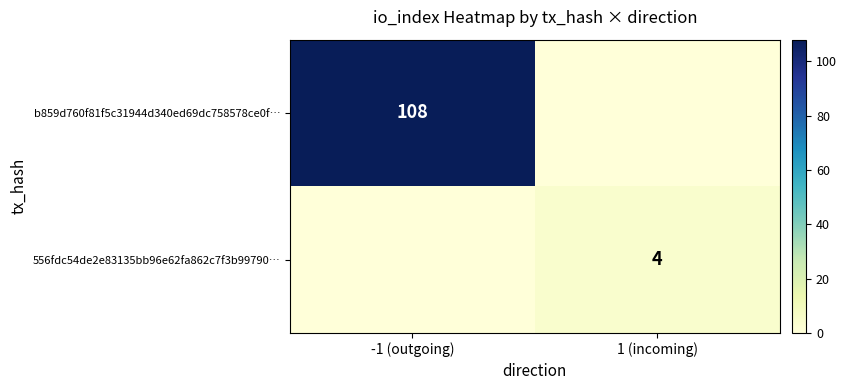

Is the value of 556fdc54de2e83135bb96e62fa862c7f3b99790… at 1 (incoming) greater than the value of b859d760f81f5c31944d340ed69dc758578ce0f… at -1 (outgoing)?

No